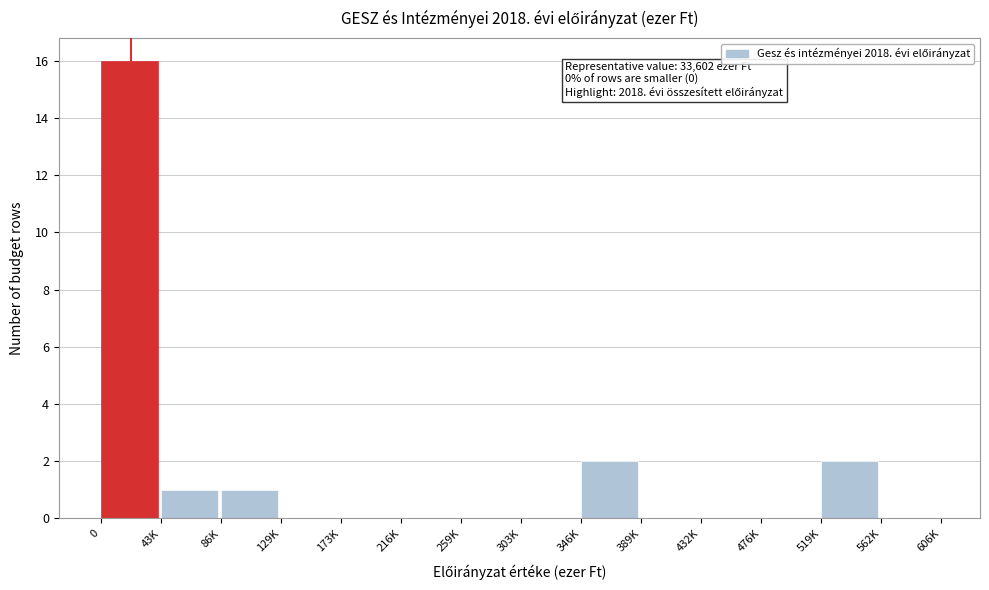

Reading left to right, list all the values displayed in this chart.

0=16	43K=1	86K=1	129K=0	173K=0	216K=0	259K=0	303K=0	346K=2	389K=0	432K=0	476K=0	519K=2	562K=0